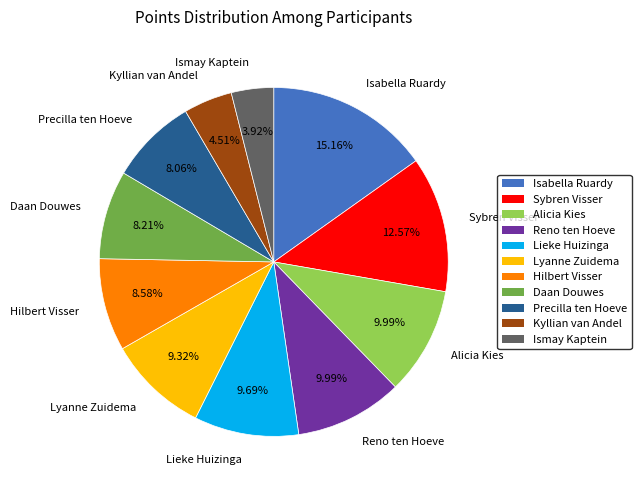

What is the smallest slice in the pie chart?

Ismay Kaptein